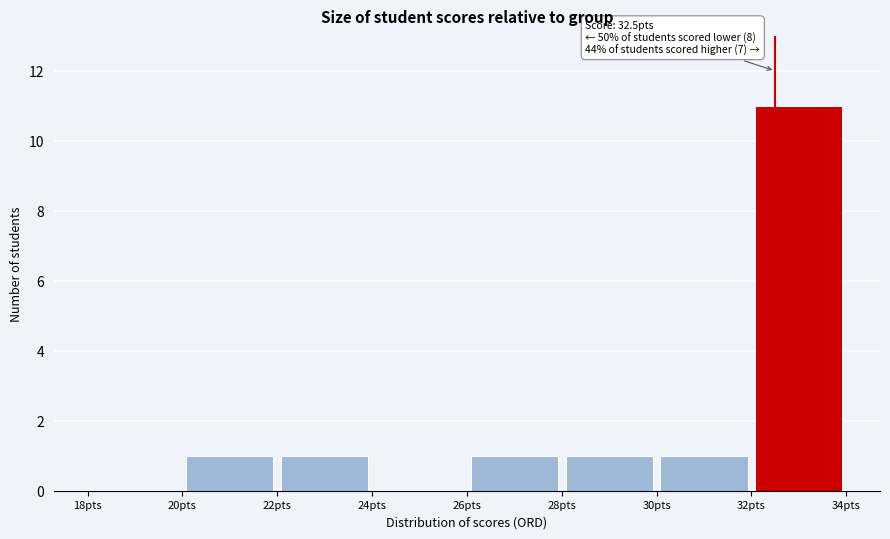

Over which range of the x-axis is the bar tallest?

32 to 34